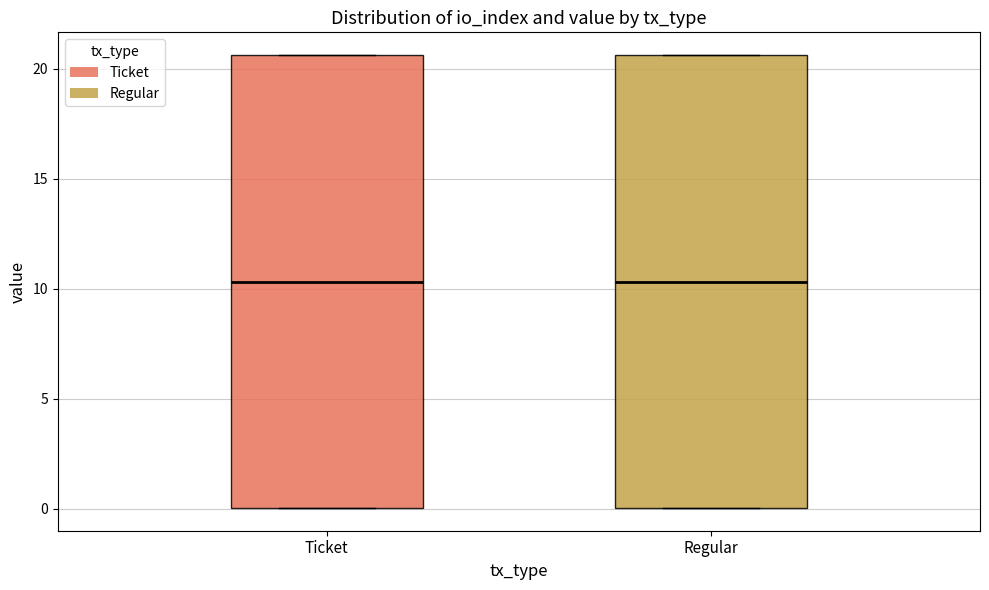

Reading left to right, transcribe this box plot: for each box, give where its median line is, the range the box spans, and where its two whiskers end, as read against the y-axis. The values are not printed on the chart, so give them approximately, as read against the axis.

Ticket: median 10.5, box 0.0 to 20.5, whiskers 0.0 to 20.5
Regular: median 10.5, box 0.0 to 20.5, whiskers 0.0 to 20.5